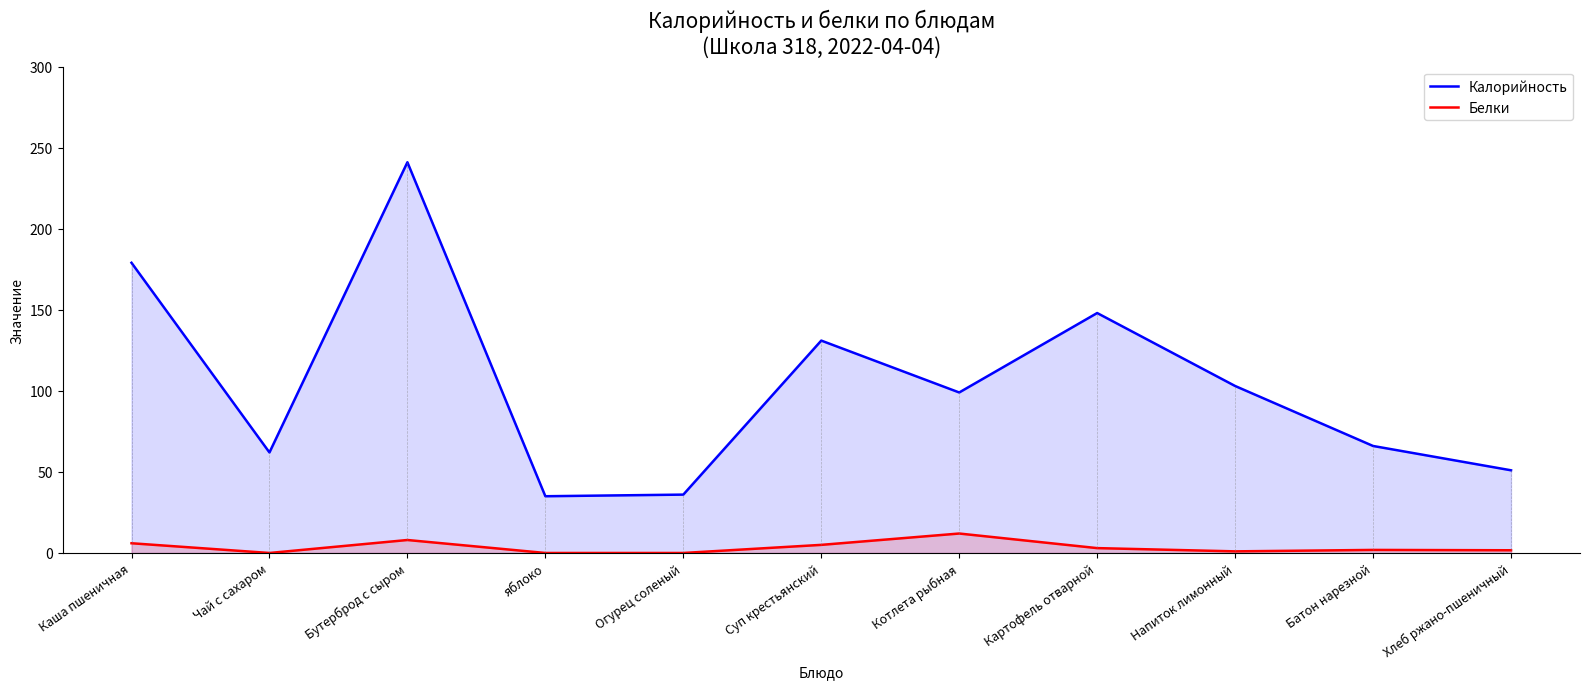

What is the approximate value of Белки at Батон нарезной?

1.9